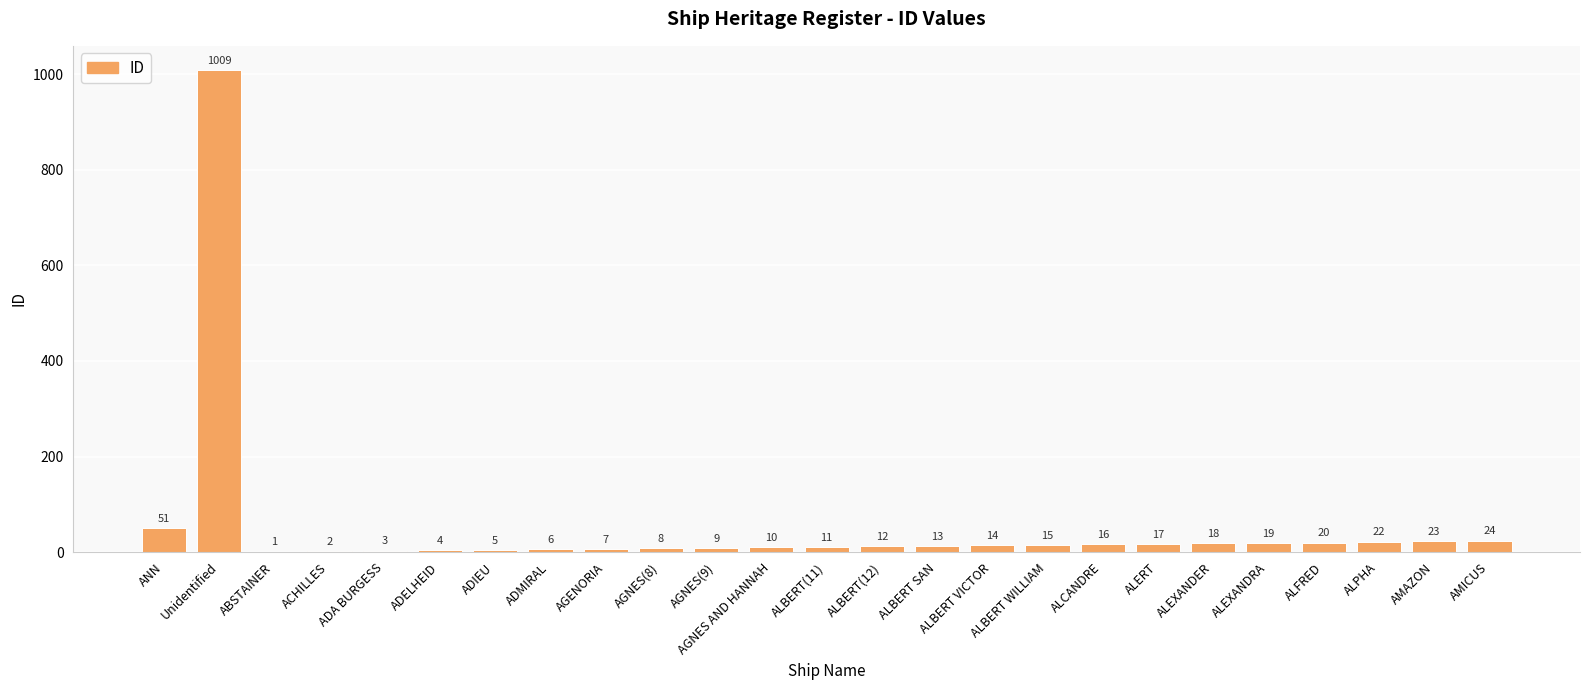

True or false: the data shows 24 at AMICUS.

True